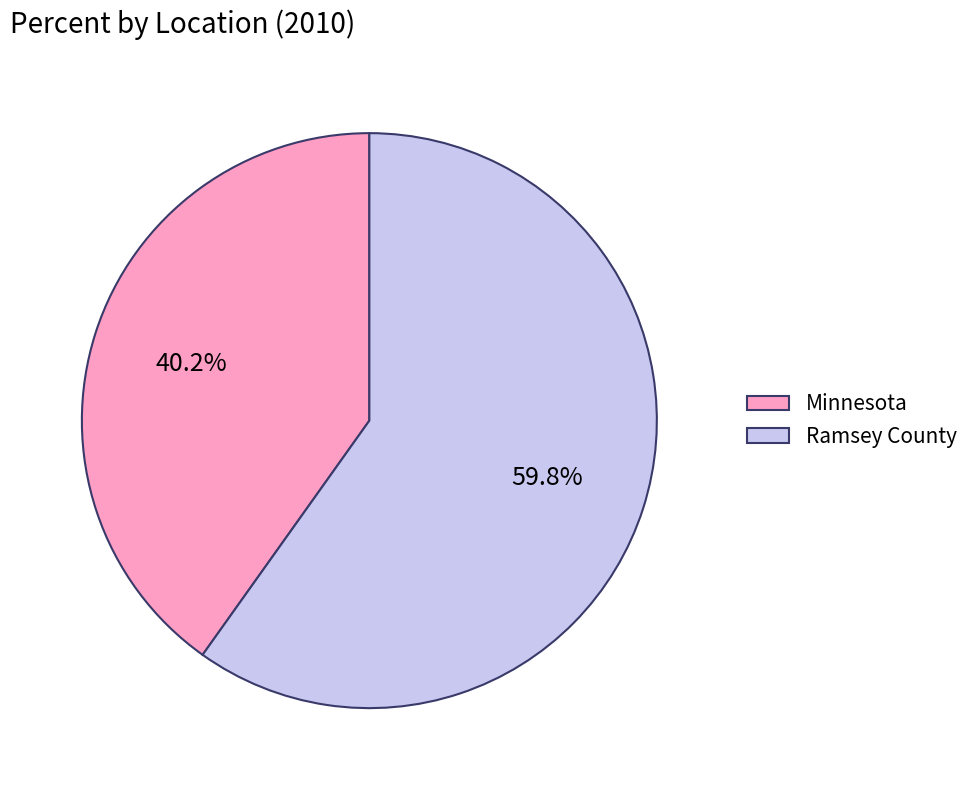

Which slice represents more than half of the pie?

Ramsey County